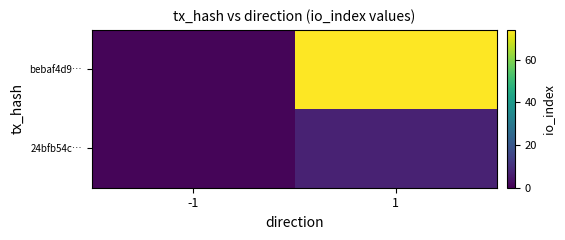

What is the total value across all series at -1?

2